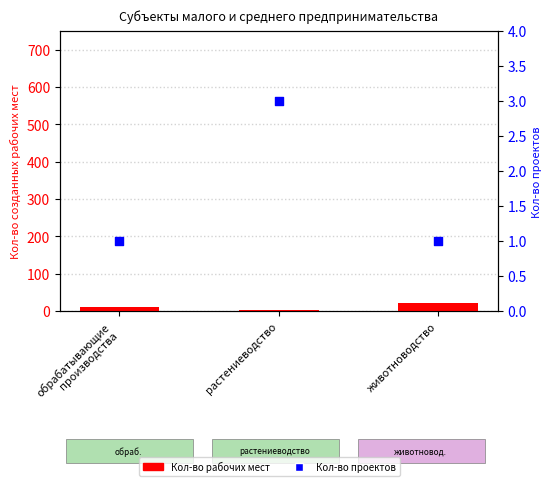

At which category is the sum across all series the highest?

животноводство